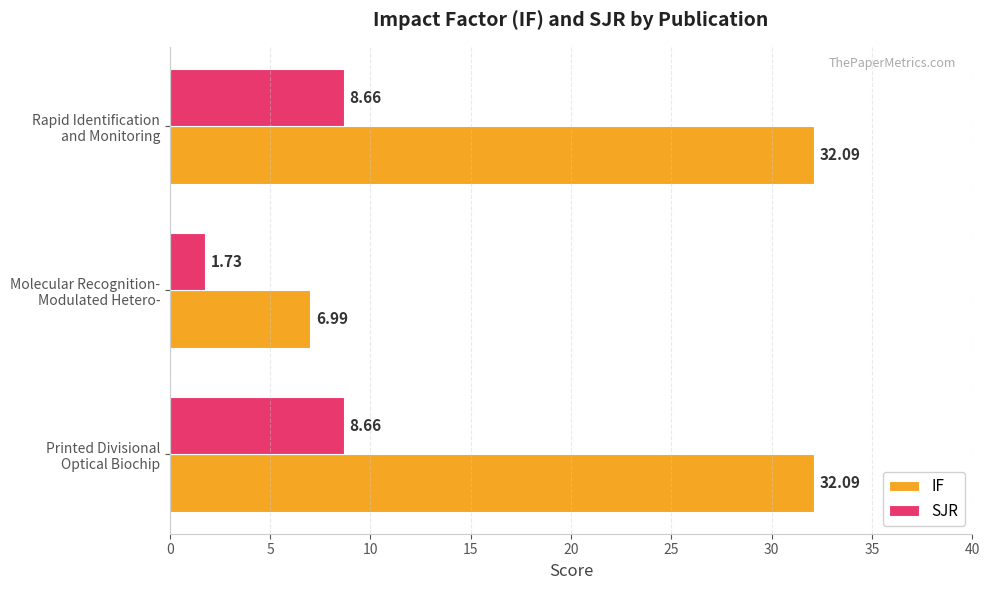

List the series in order of their peak value, lowest first.

SJR, IF